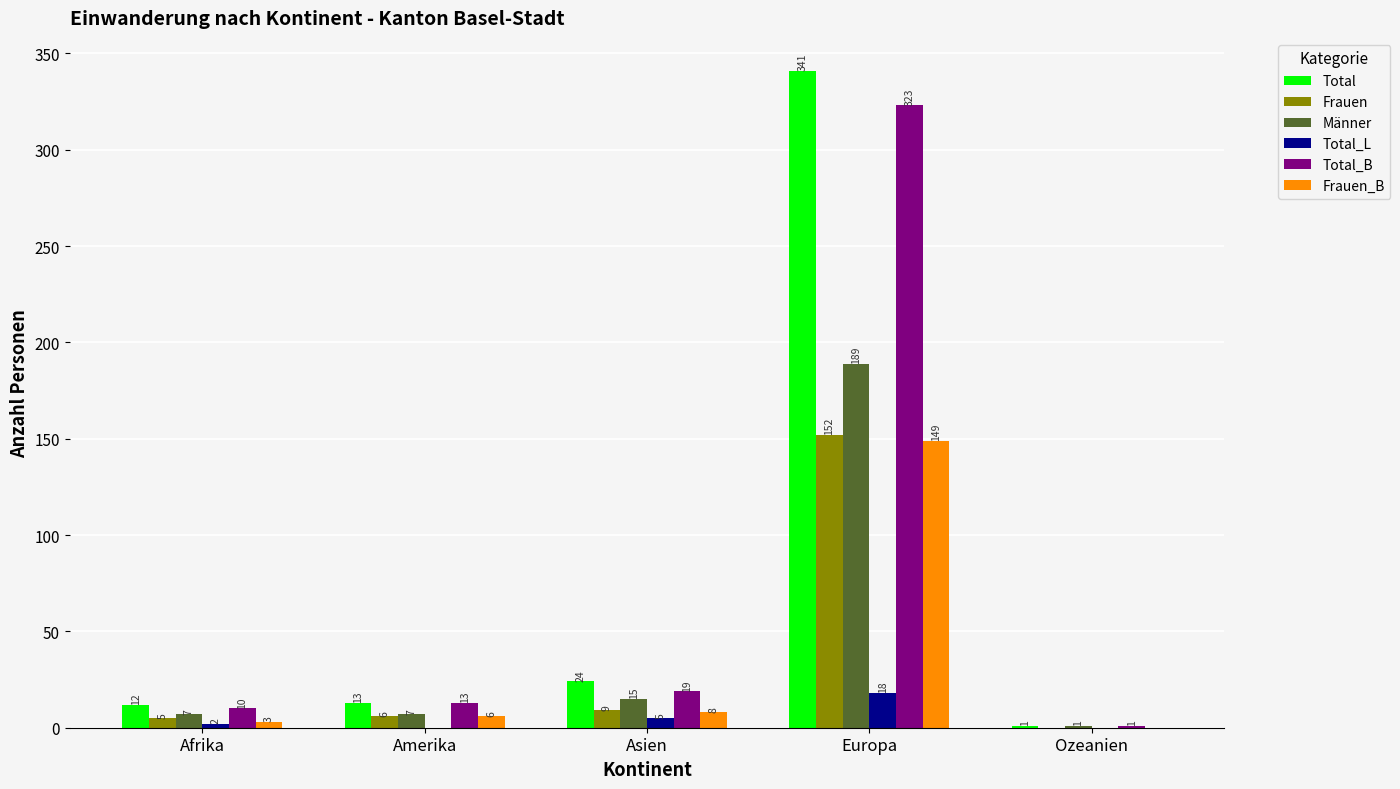

What is the maximum value for Frauen?

152